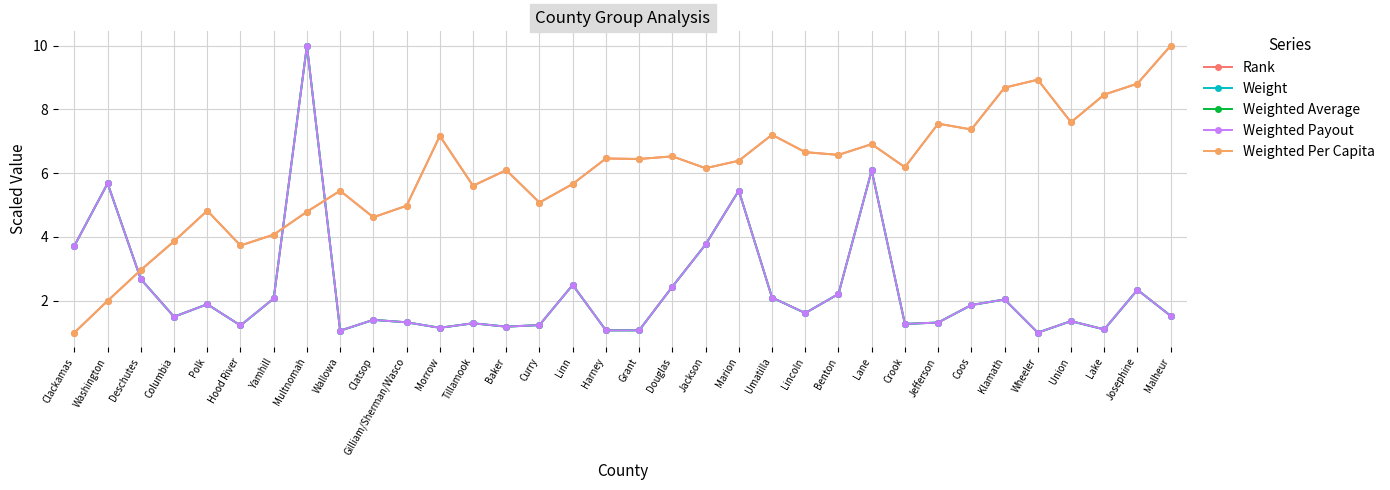

What is the difference between the highest and lowest values at Marion?

0.9